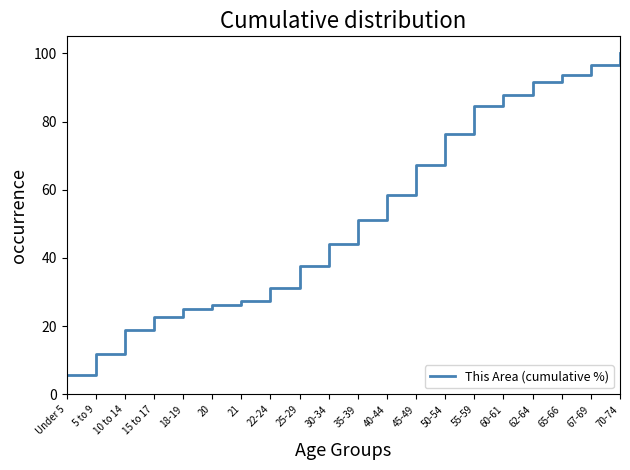

What is the change in value from 30-34 to 67-69?

+52.5